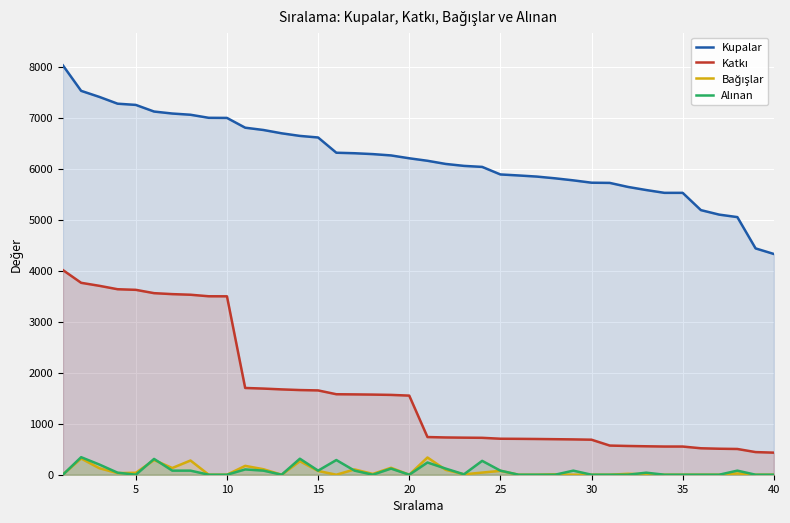

What is the greatest value displayed?

8031